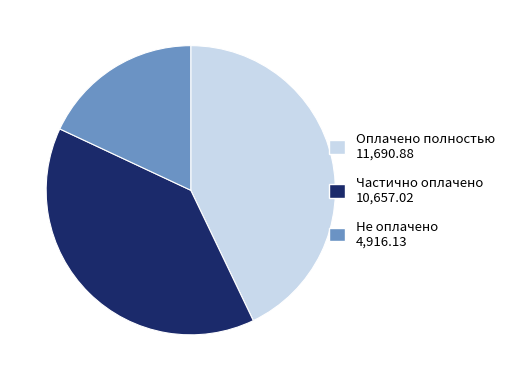

What is the largest slice in the pie chart?

Оплачено полностью 11,690.88